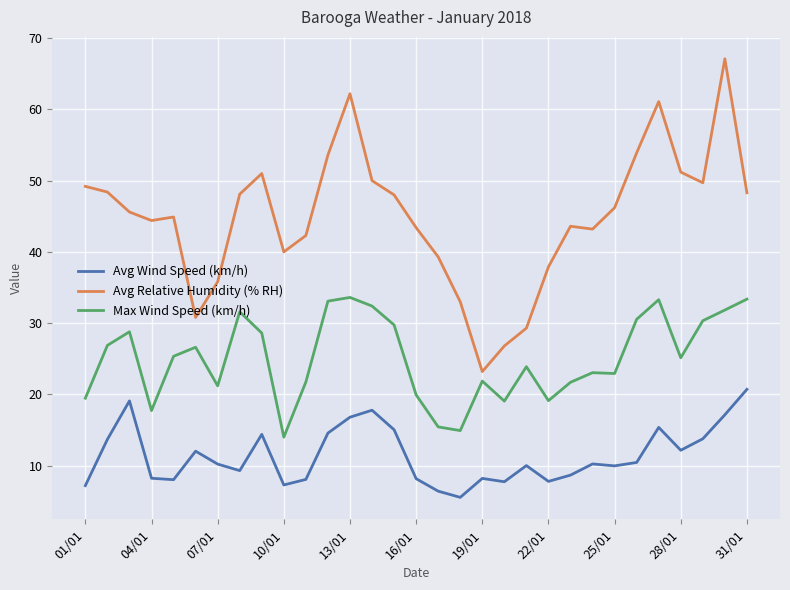

What are all the series names shown in the legend?

Avg Wind Speed (km/h), Avg Relative Humidity (% RH), Max Wind Speed (km/h)